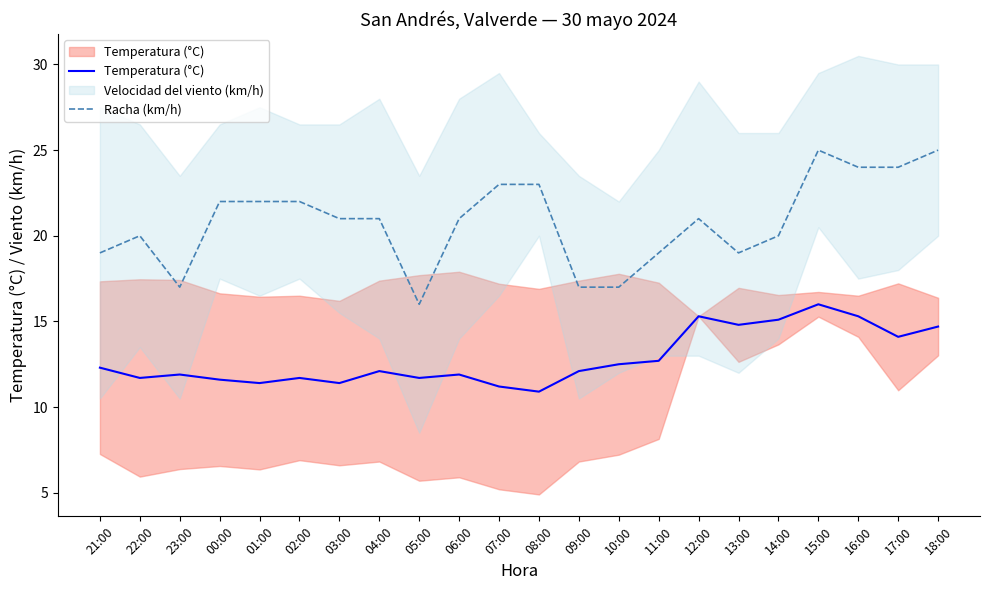

Which series has the largest total across all categories?

Racha (km/h)